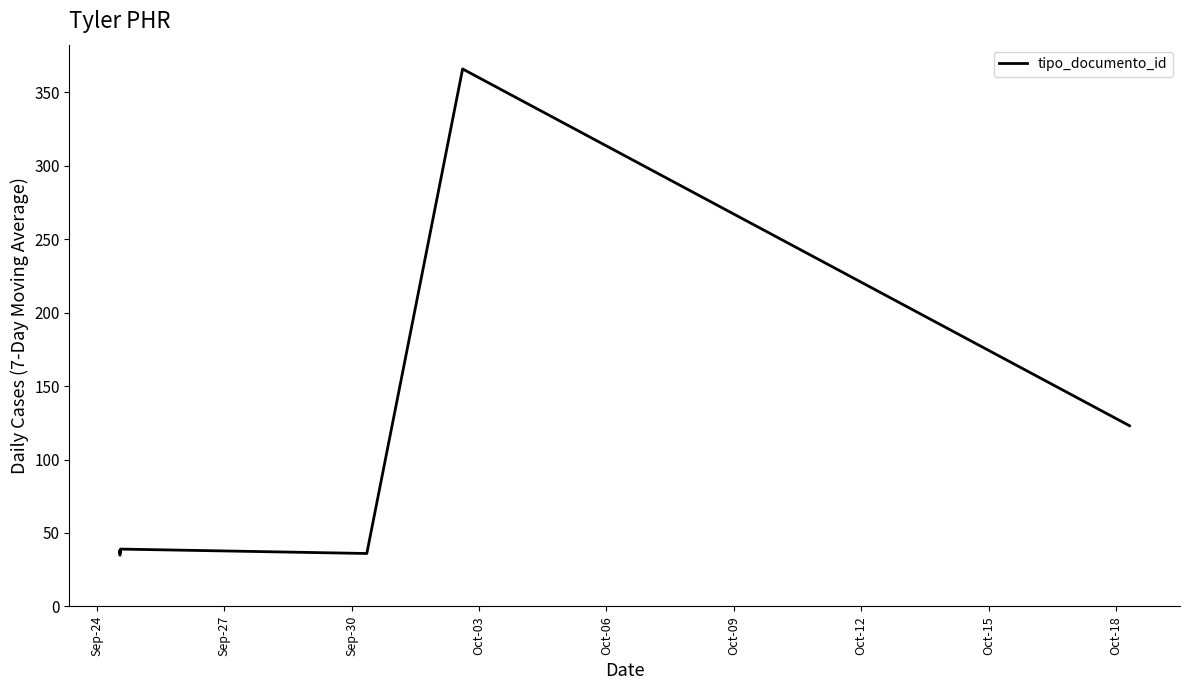

What is the greatest value displayed?

366